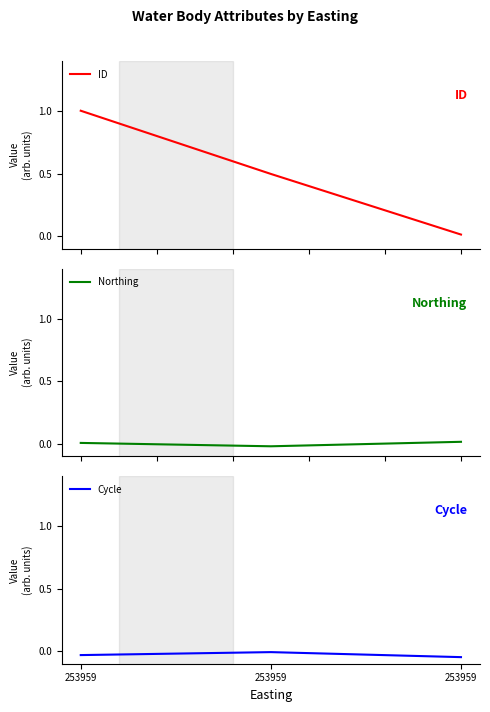

Which has a higher value, 253959 or 253959?

253959